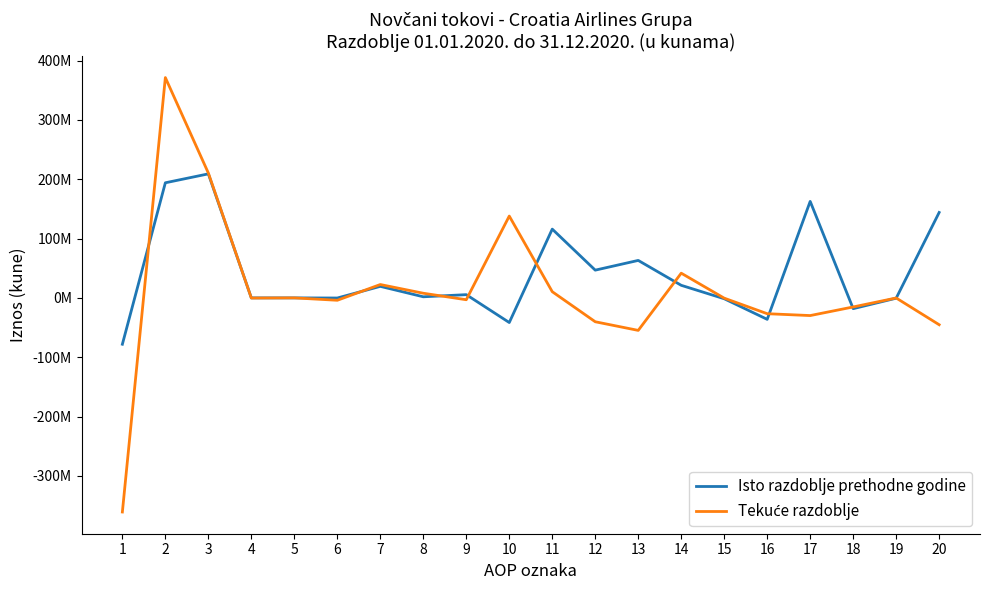

What is the difference between the highest and lowest values at 12?

86986560